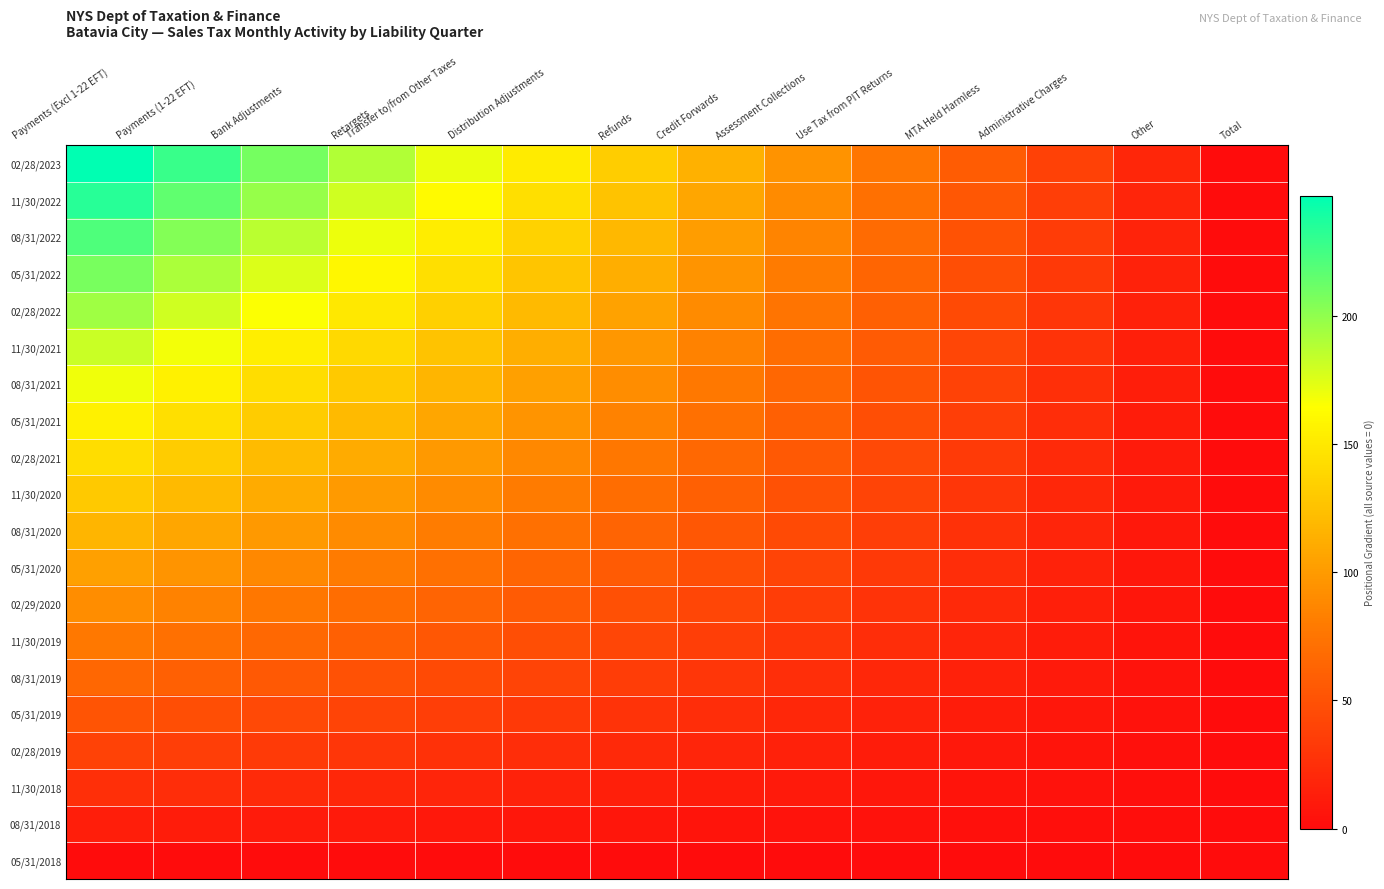

What is the total value across all series at Credit Forwards?

1140